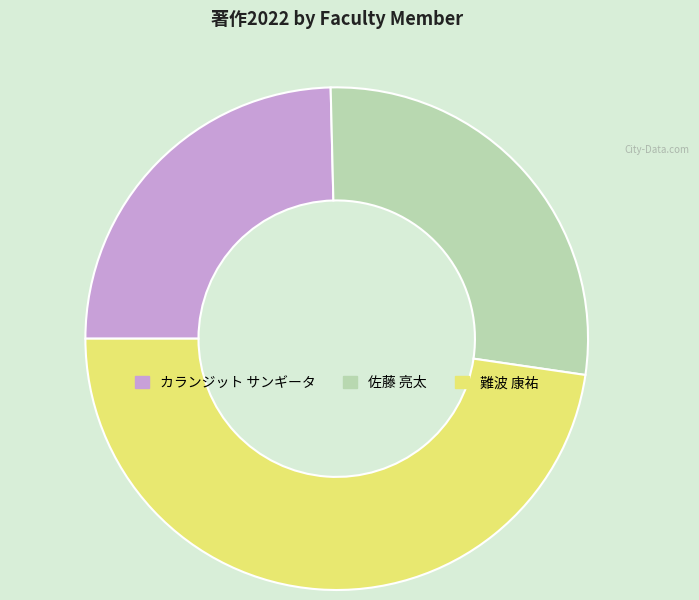

Do 難波 康祐 and カランジット サンギータ together represent more than half of the pie?

Yes